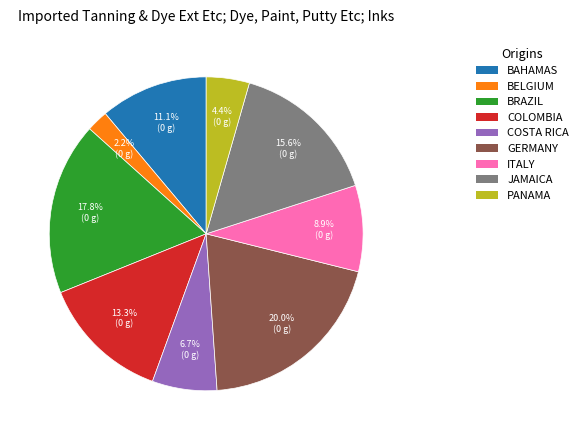

Does any single category account for the majority?

No